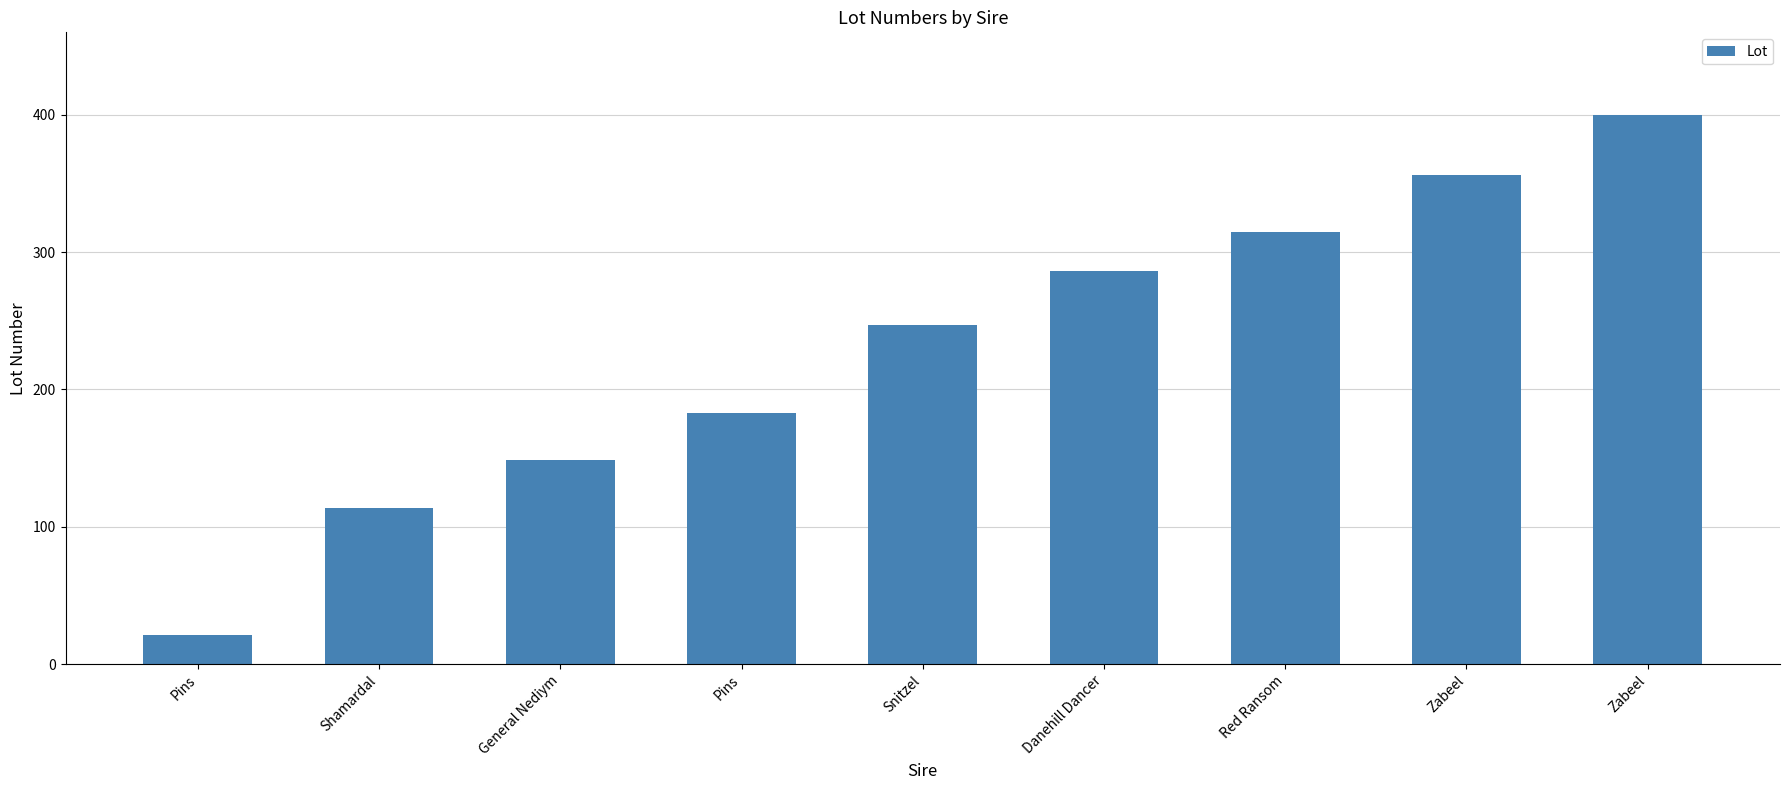

List the labels in order of value, smallest first.

Pins, Shamardal, General Nediym, Pins, Snitzel, Danehill Dancer, Red Ransom, Zabeel, Zabeel